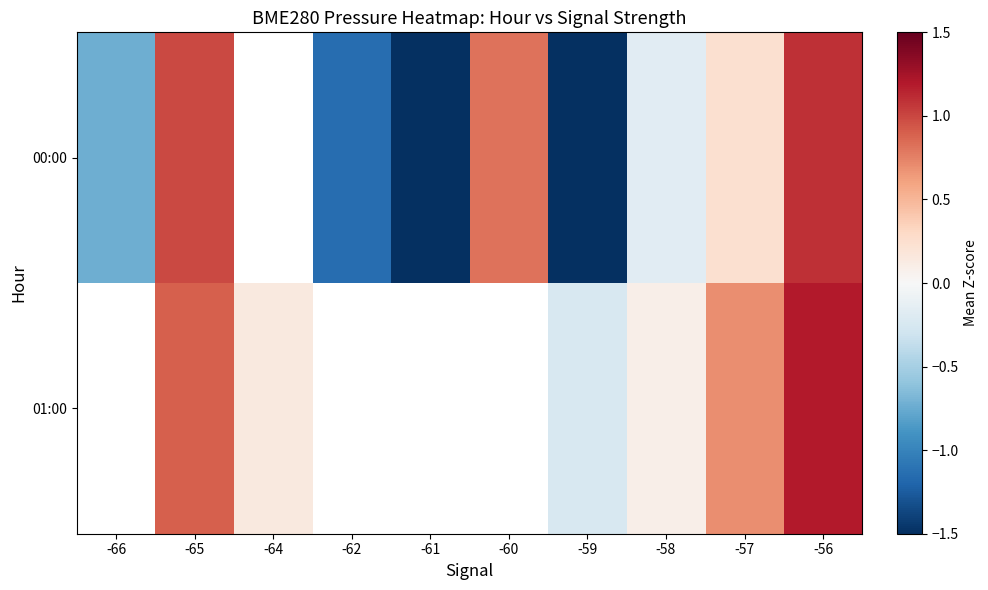

At which label does 00:00 reach its peak?

-56